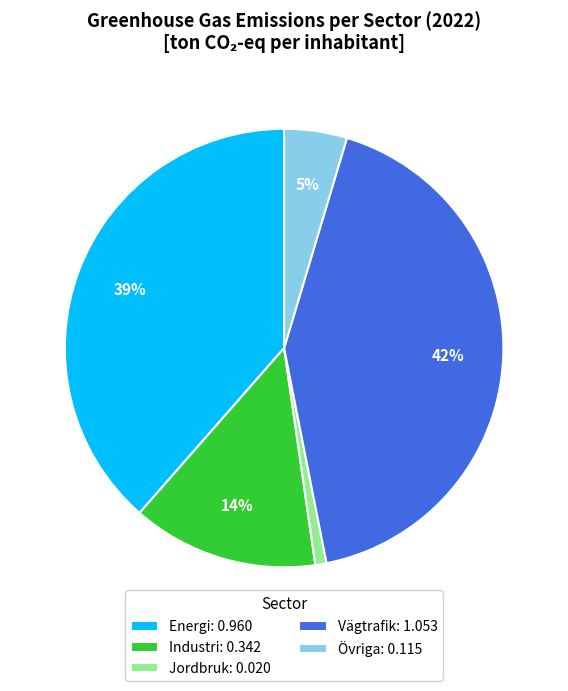

Is Övriga: 0.115 the majority of the pie?

No